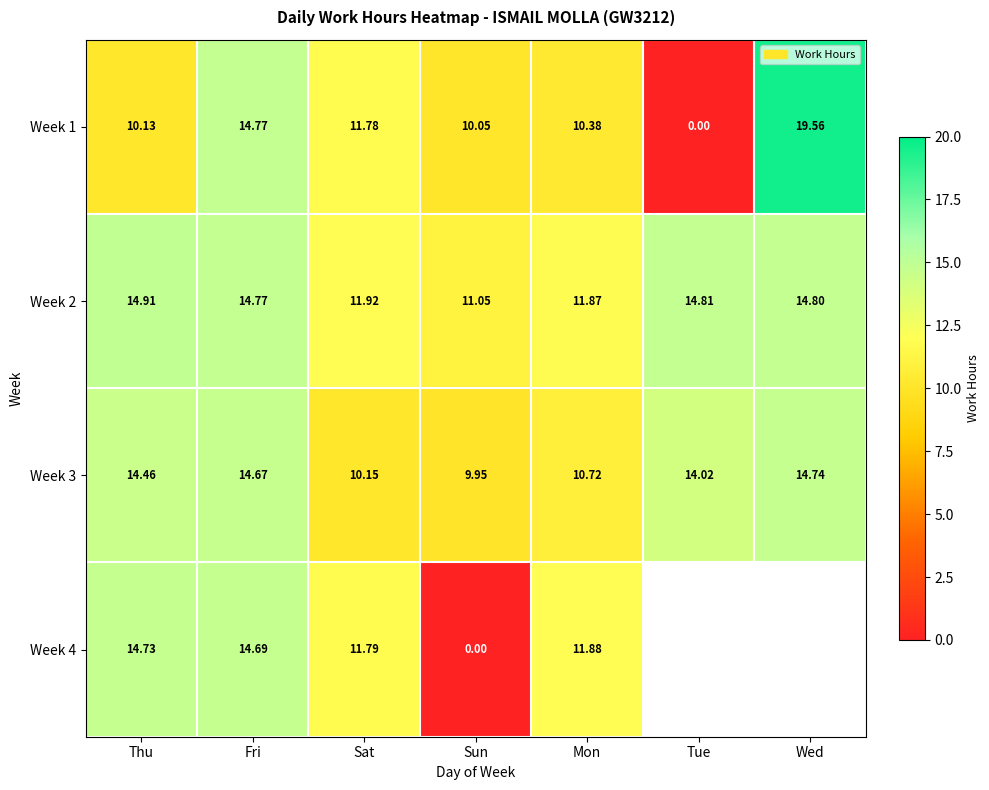

How many series are shown in this chart?

4